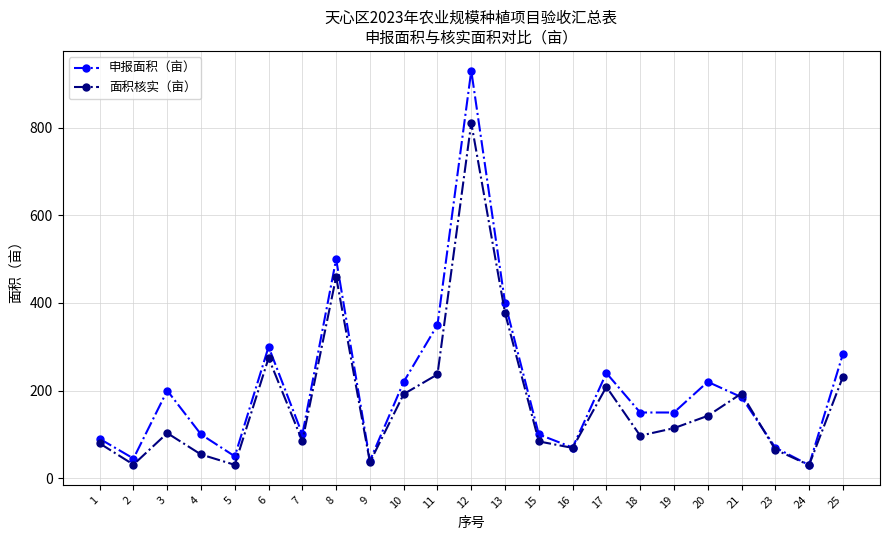

How many interior local valleys does the 面积核实（亩） series have?

7